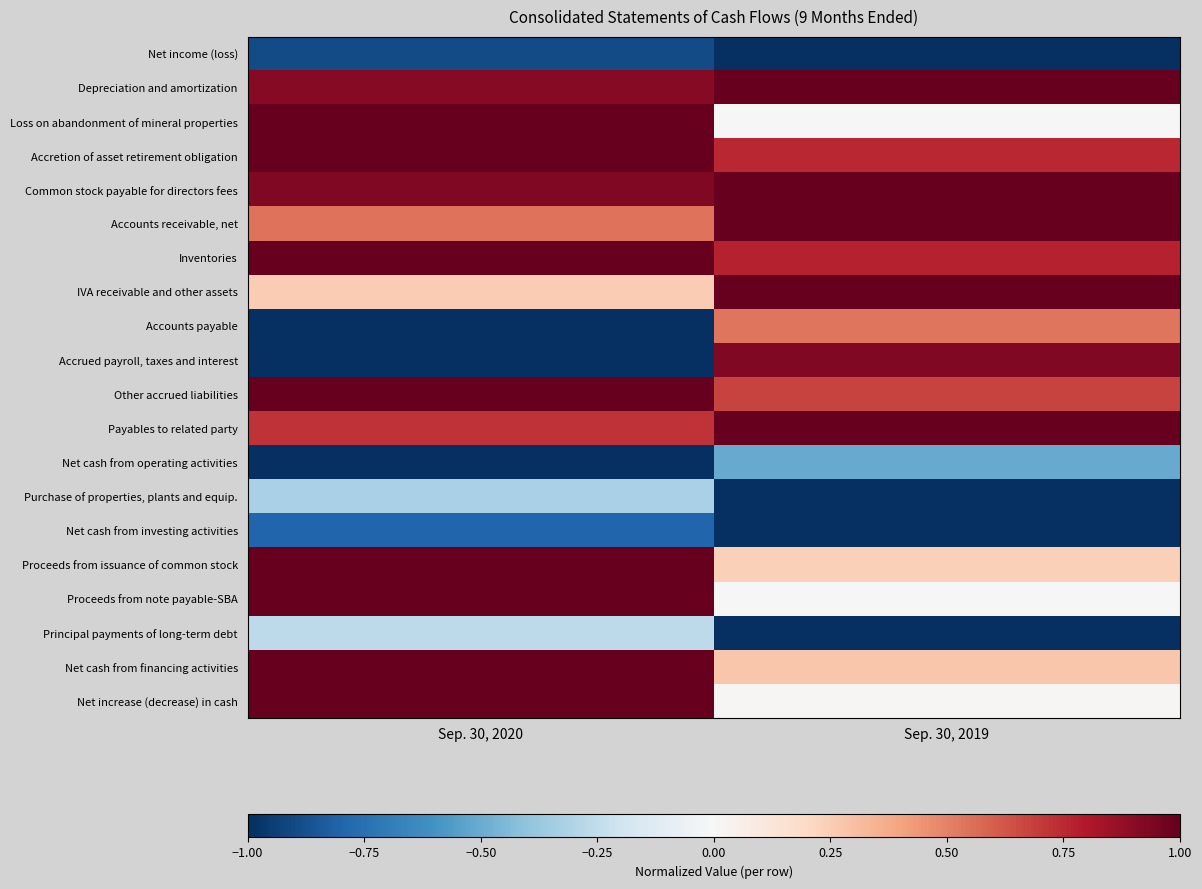

At how many categories does at least one series exceed 0?

2